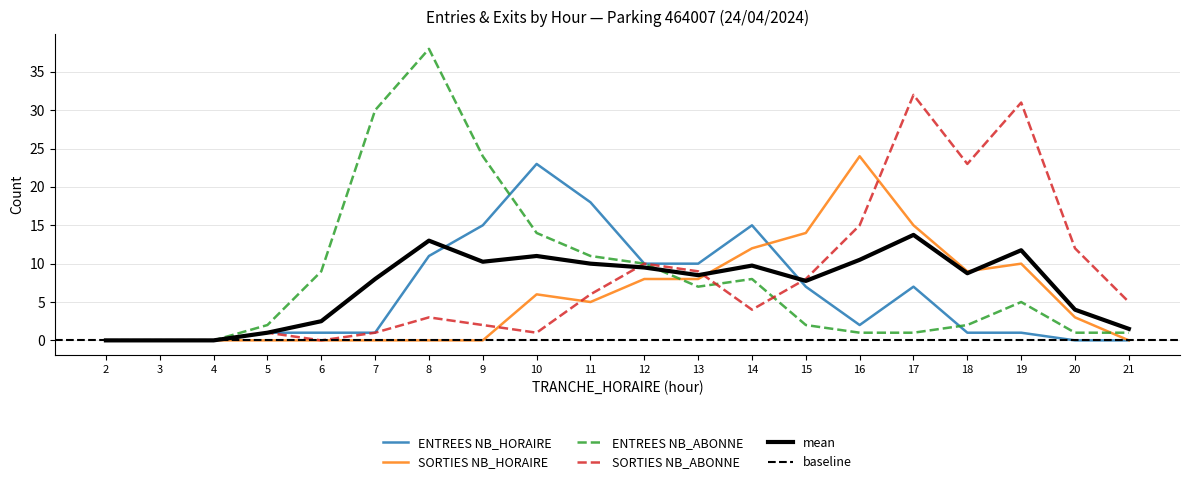

What are all the series names shown in the legend?

ENTREES NB_HORAIRE, SORTIES NB_HORAIRE, ENTREES NB_ABONNE, SORTIES NB_ABONNE